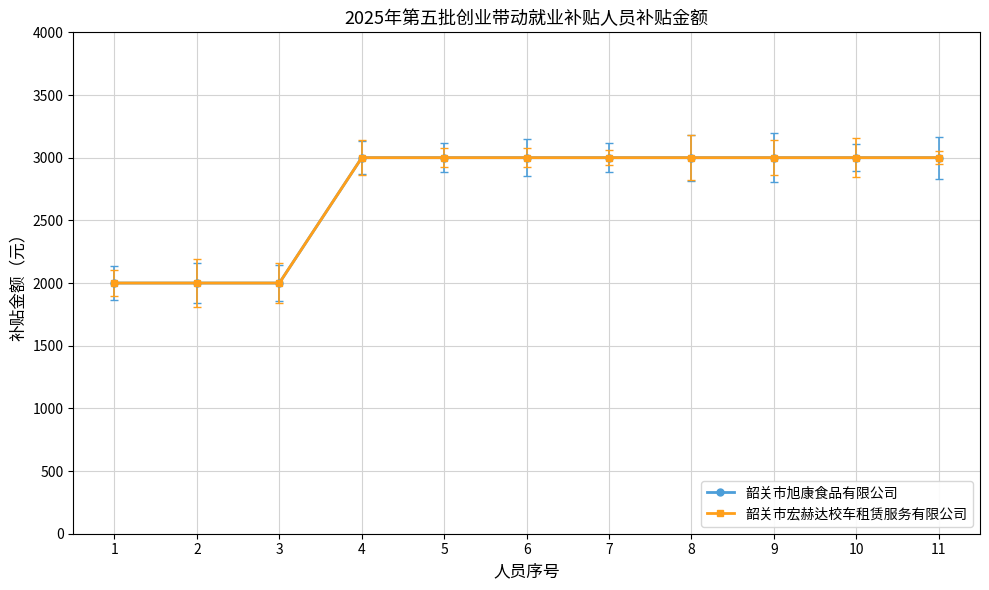

Which category has the highest value in the 韶关市旭康食品有限公司 series?

4